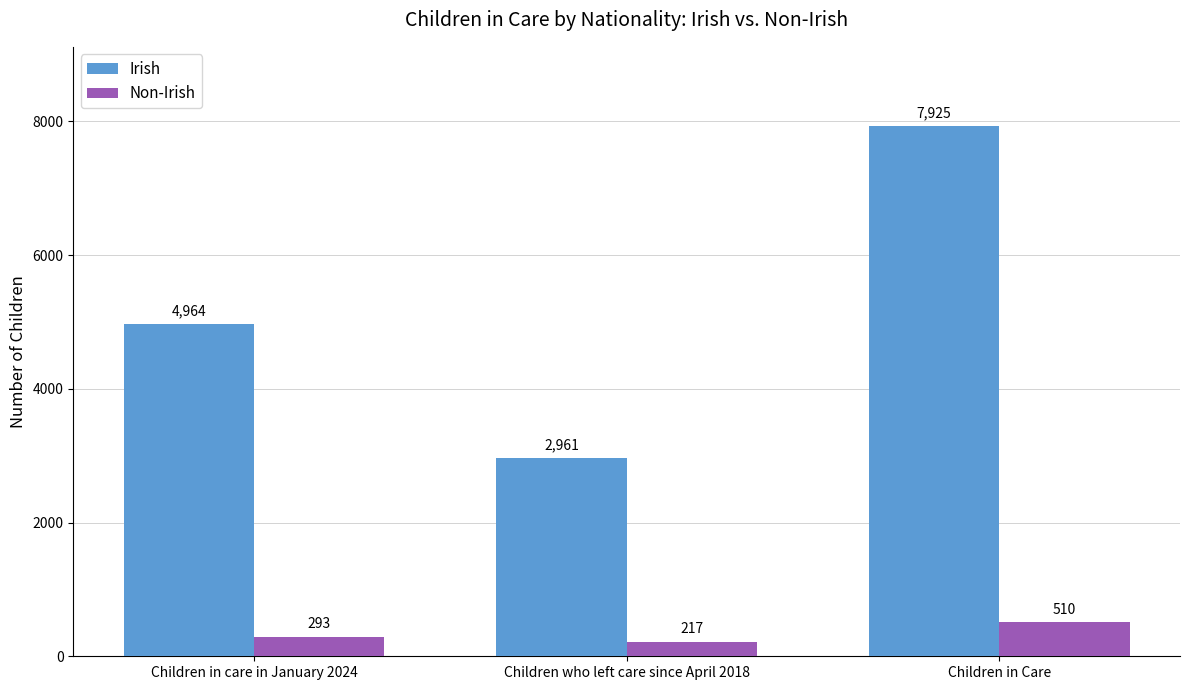

True or false: Non-Irish has a value of 178 at Children in Care.

False